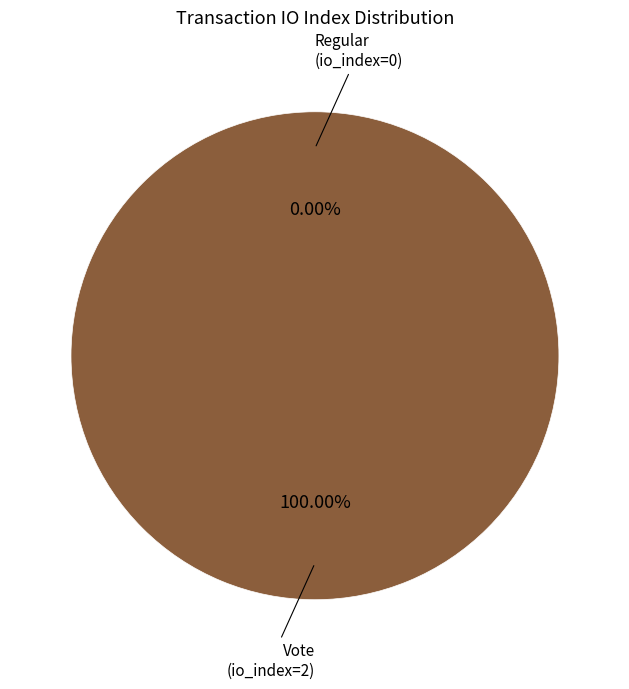

To the nearest percent, what percentage of the pie is Vote (io_index=2)?

100%